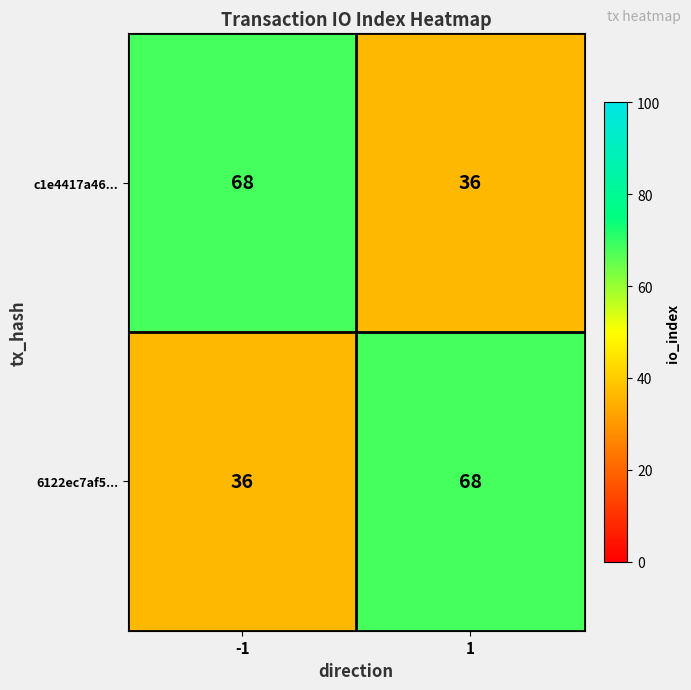

Is it true that 6122ec7af5... equals 15 at 1?

False